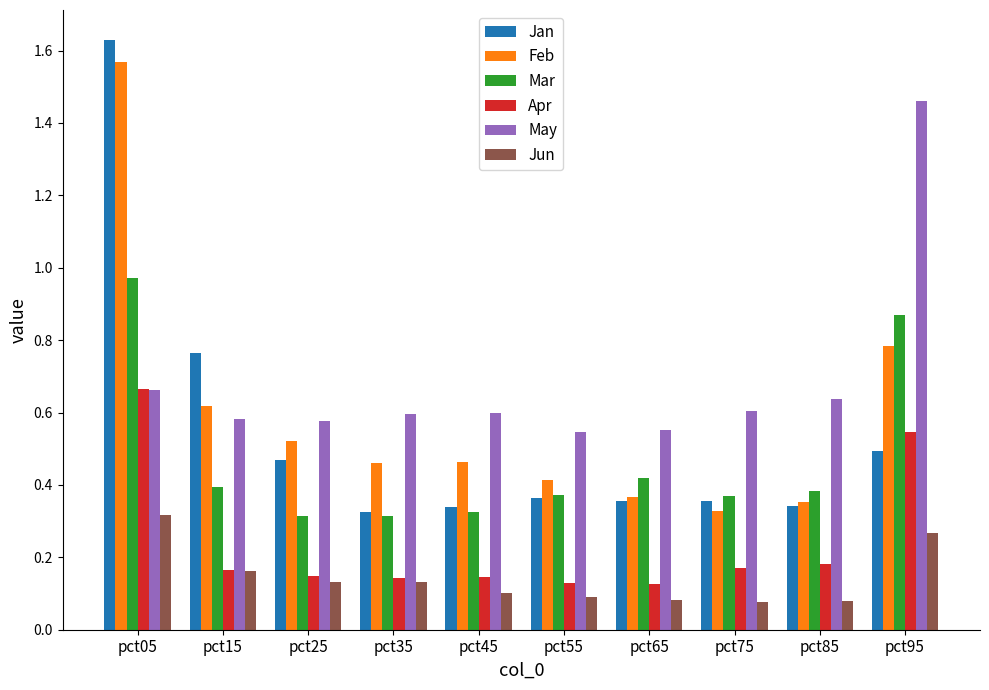

What is the total value across all series at pct95?

4.4